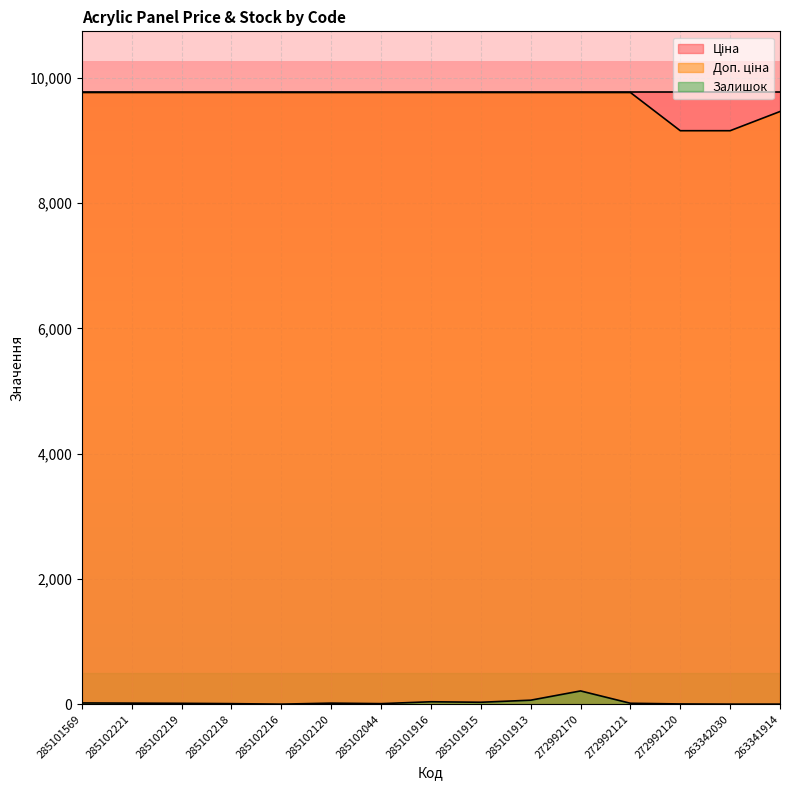

True or false: Доп. ціна and Залишок intersect in this chart.

False